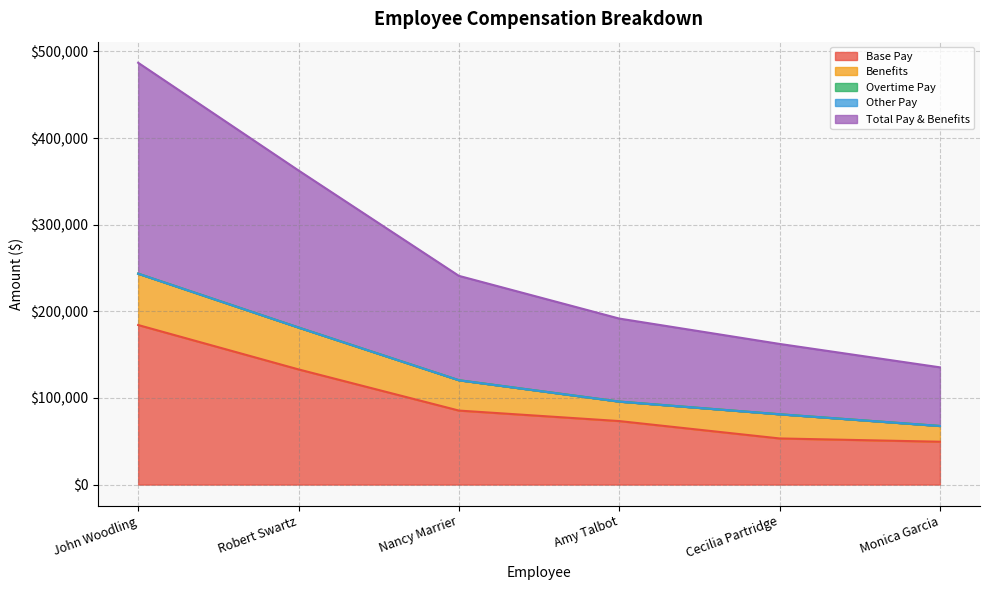

How many lines are shown in the chart?

5